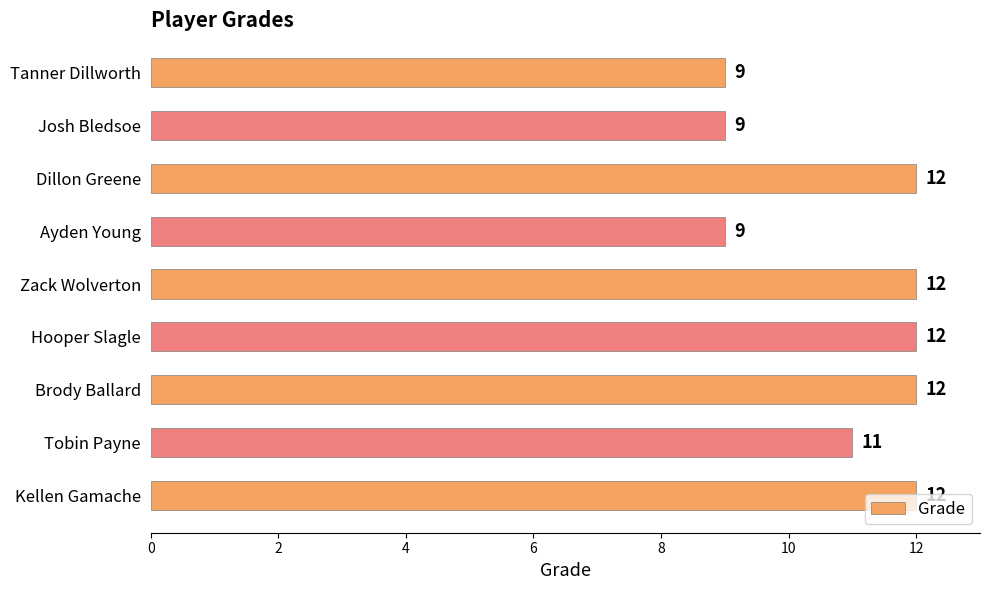

How many values are between 9 and 12?

9